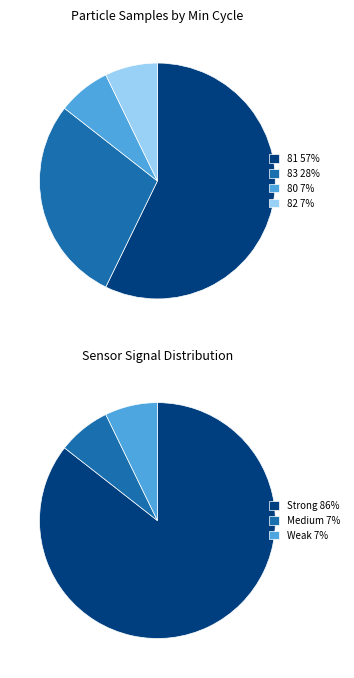

Is it true that 81 is 1% of the pie?

False